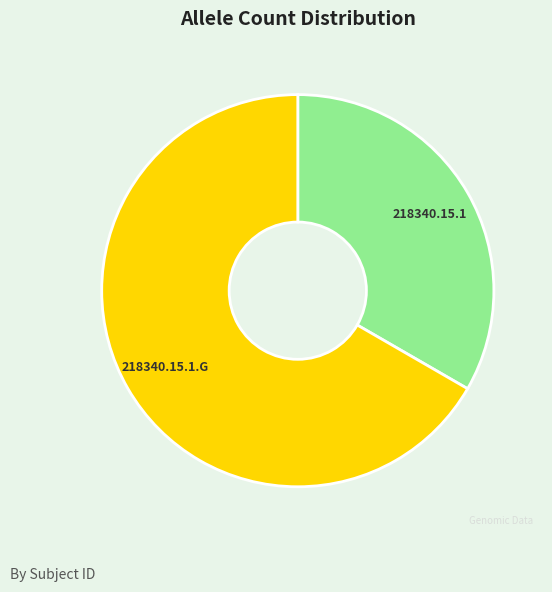

Do 218340.15.1.G and 218340.15.1 together represent more than half of the pie?

Yes